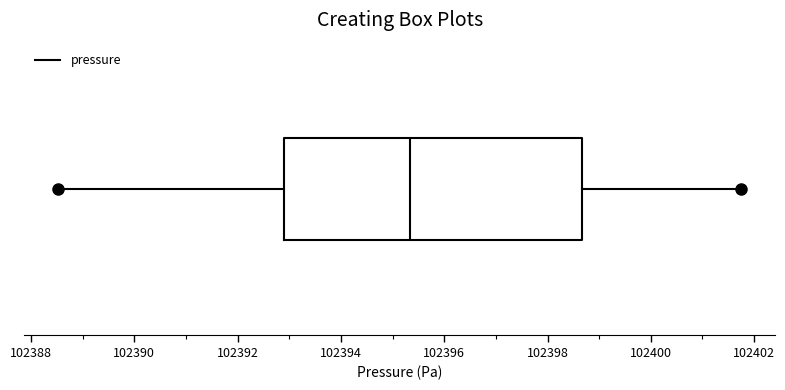

Where does the median line of the box sit on the x-axis? The values are not printed on the chart, so give them approximately, as read against the axis.

102395.4